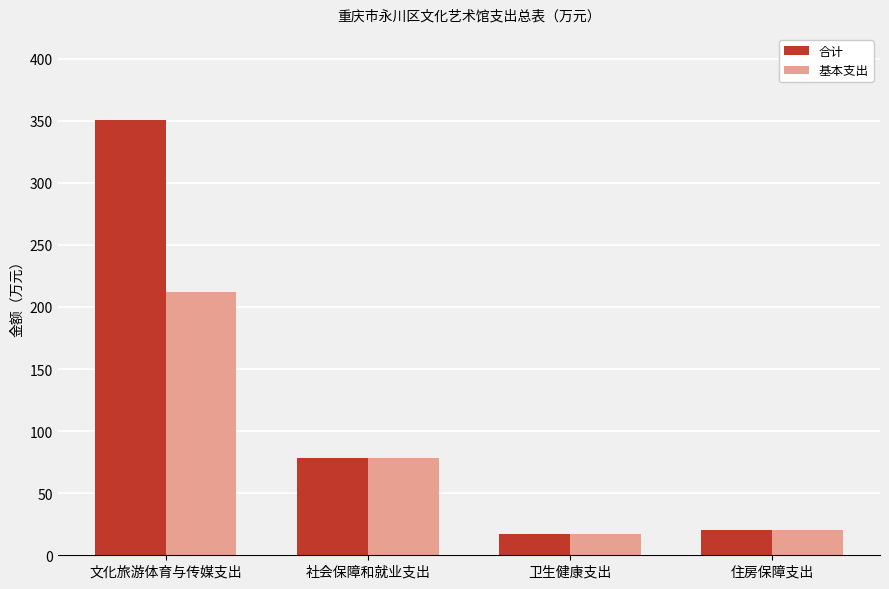

Is it true that 合计 equals 17.5 at 卫生健康支出?

True